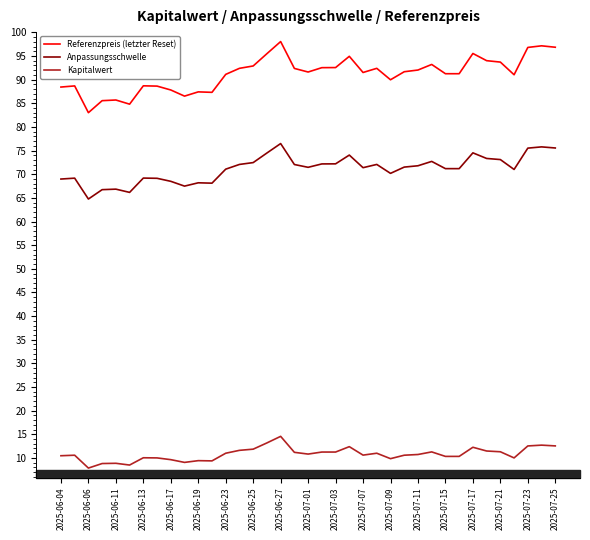

Does the chart have visible grid lines?

No